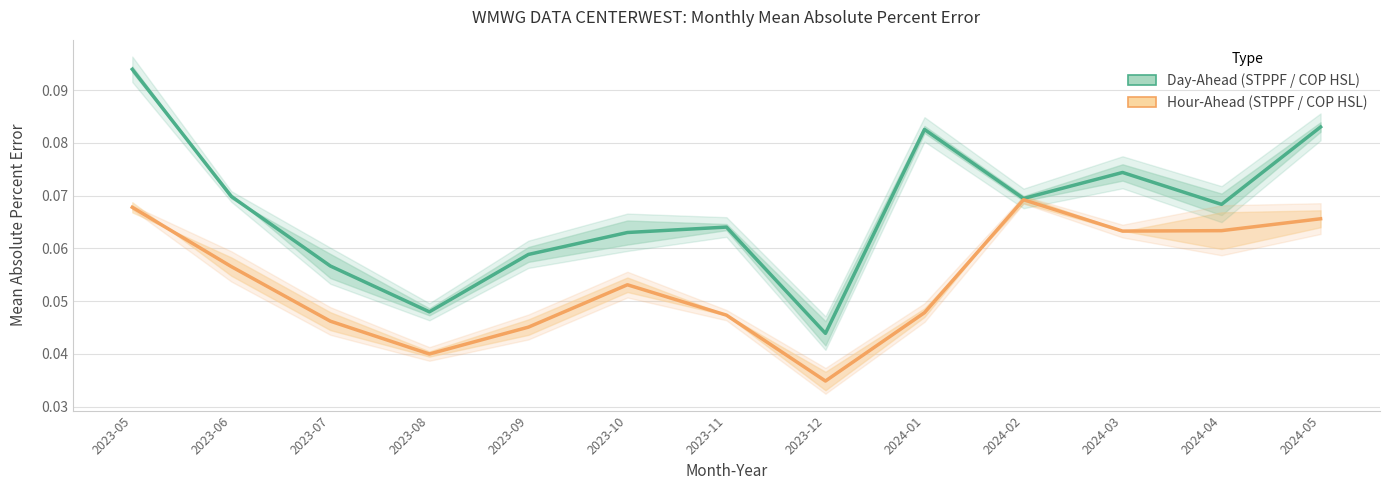

How many distinct data groups are displayed?

2